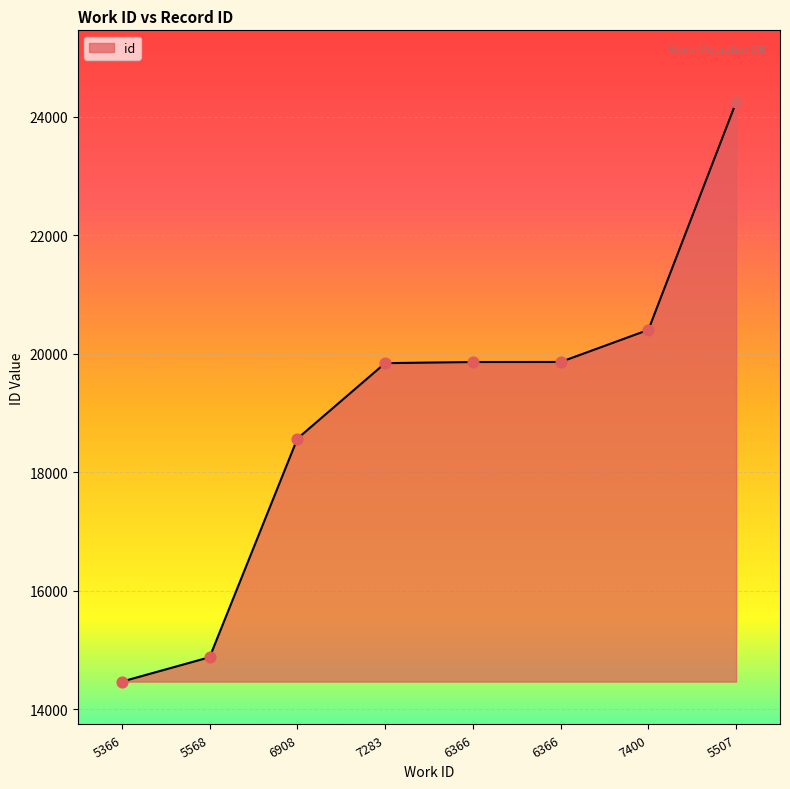

Approximately how many times larger is the value at 6366 compared to 6366?

1.0